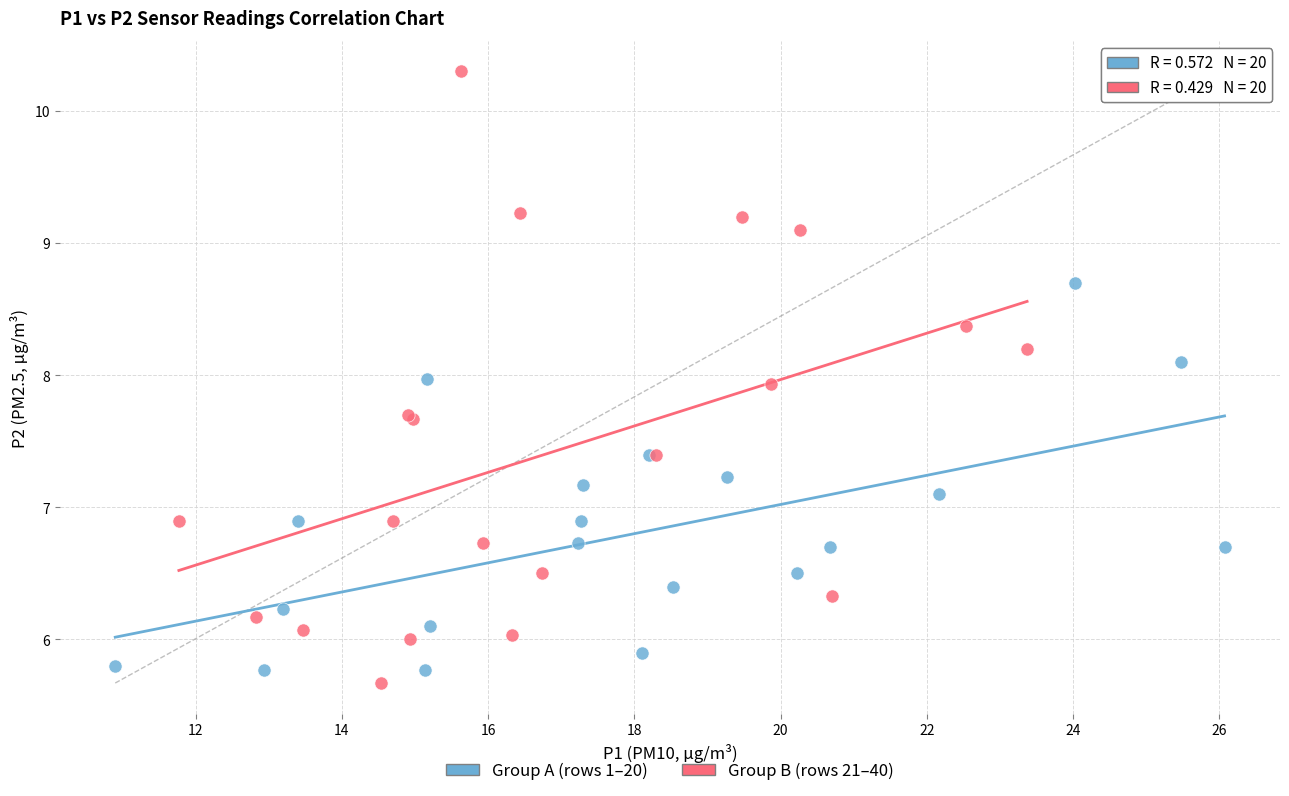

Which series reaches the maximum Y coordinate?

Group B (rows 21–40)